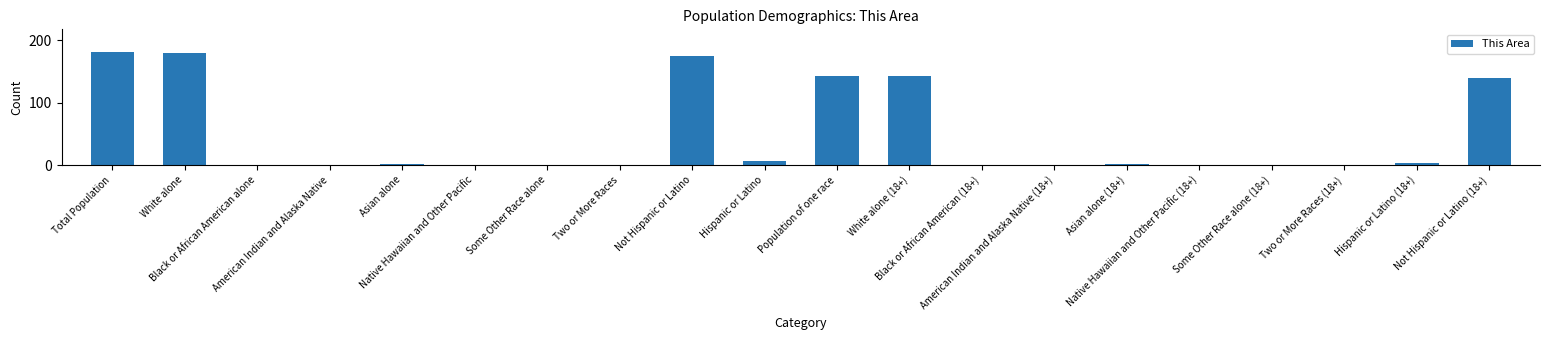

What is the maximum value shown in the chart?

181